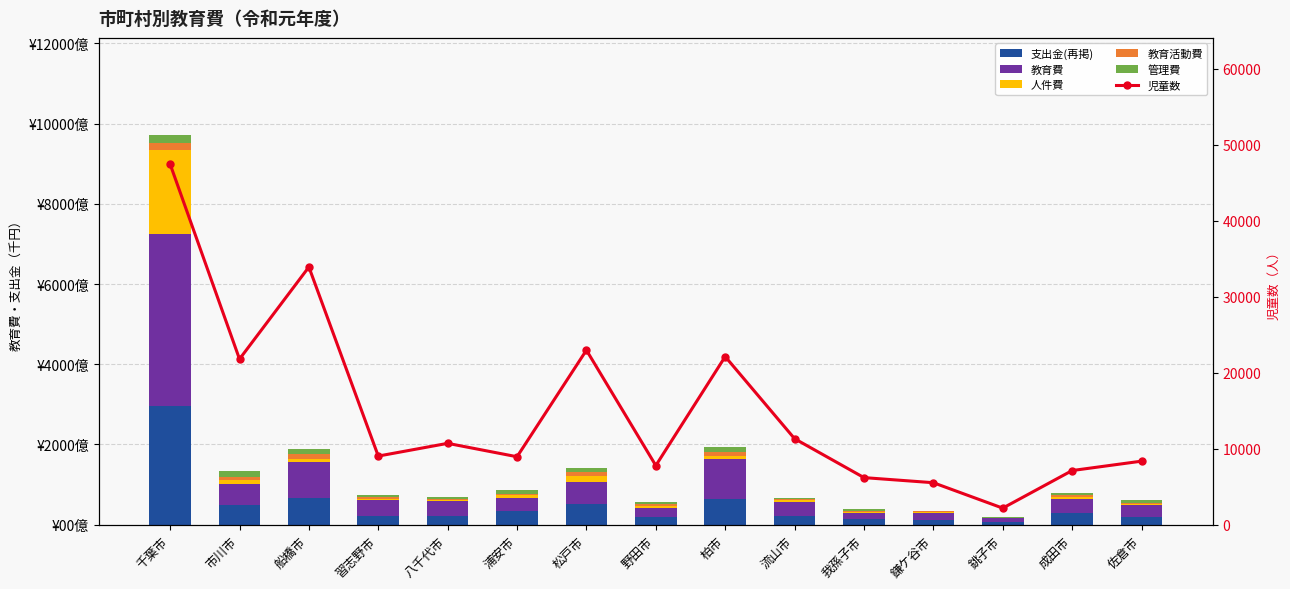

Which has a higher value, 我孫子市 or 千葉市?

千葉市